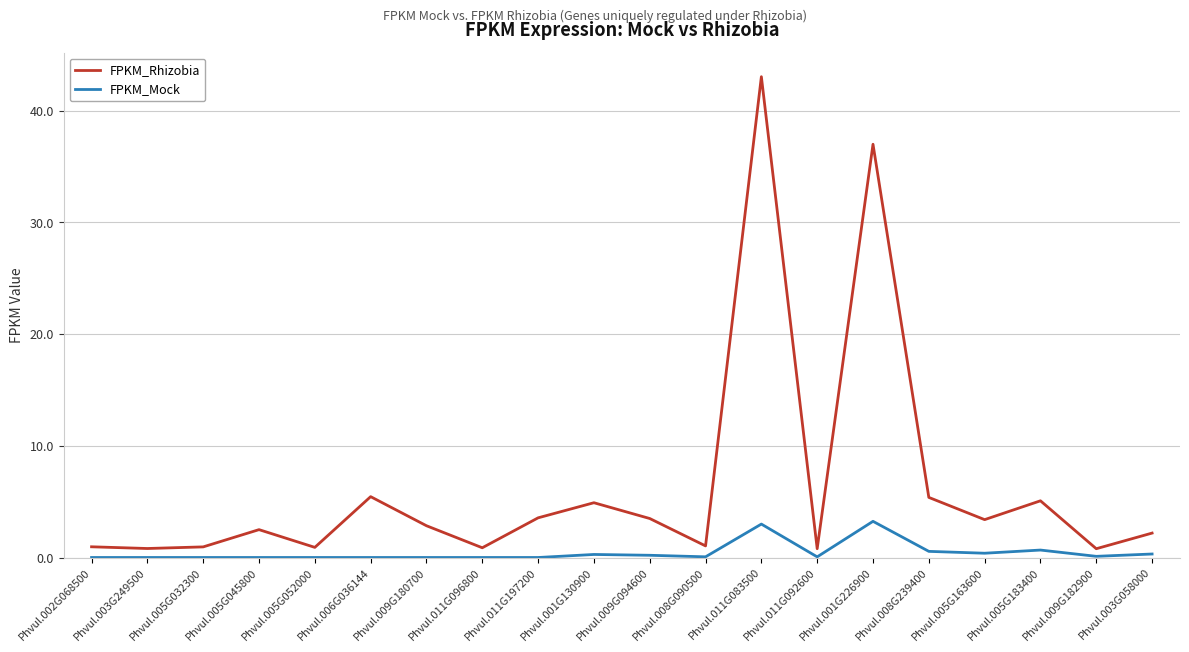

The value of FPKM_Mock at Phvul.009G182900 is 0.1. True or false?

True